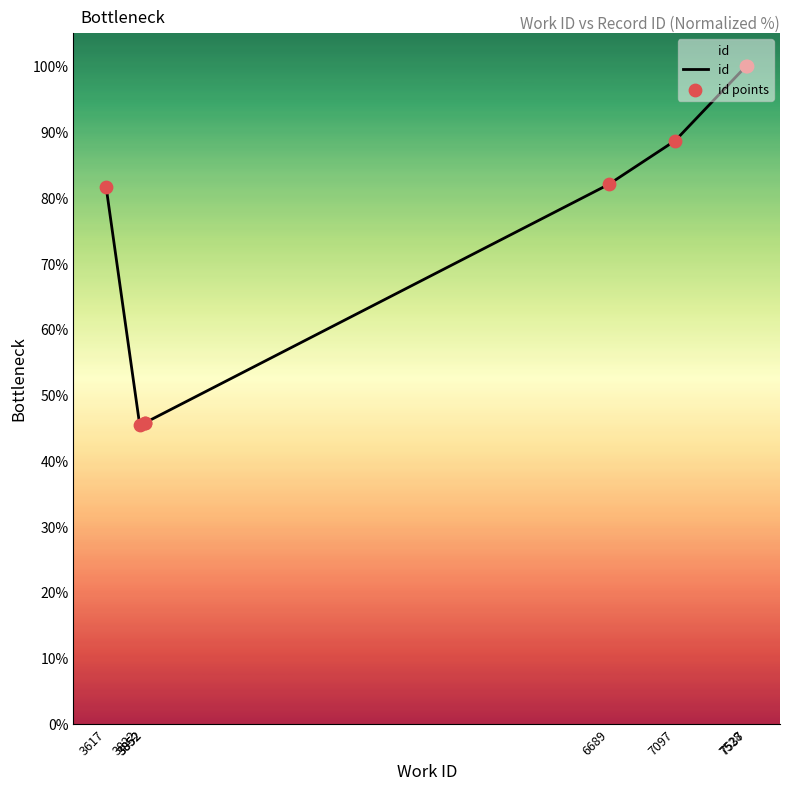

At which category is the sum across all series the highest?

7537